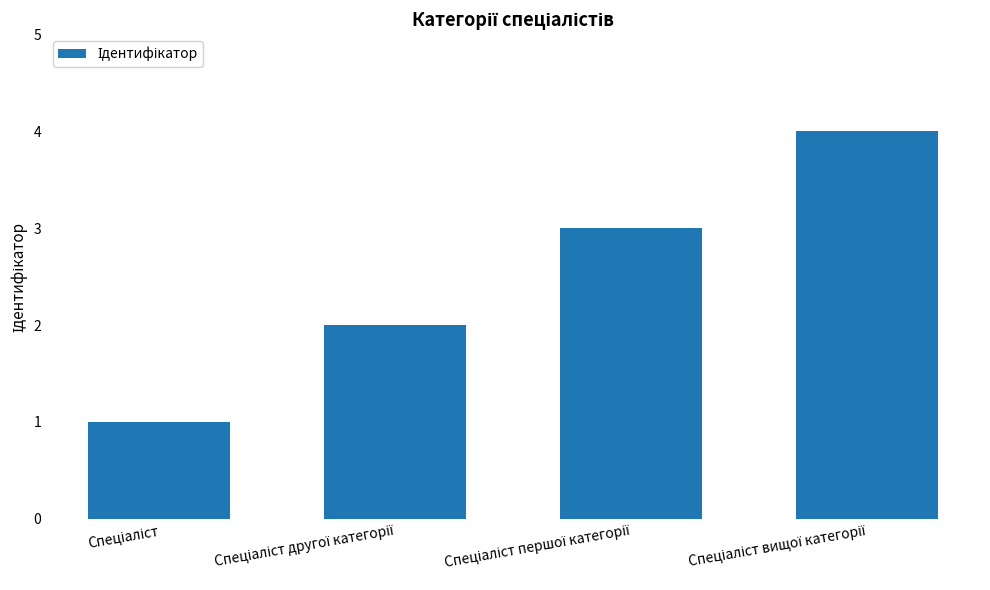

What is the greatest value displayed?

4